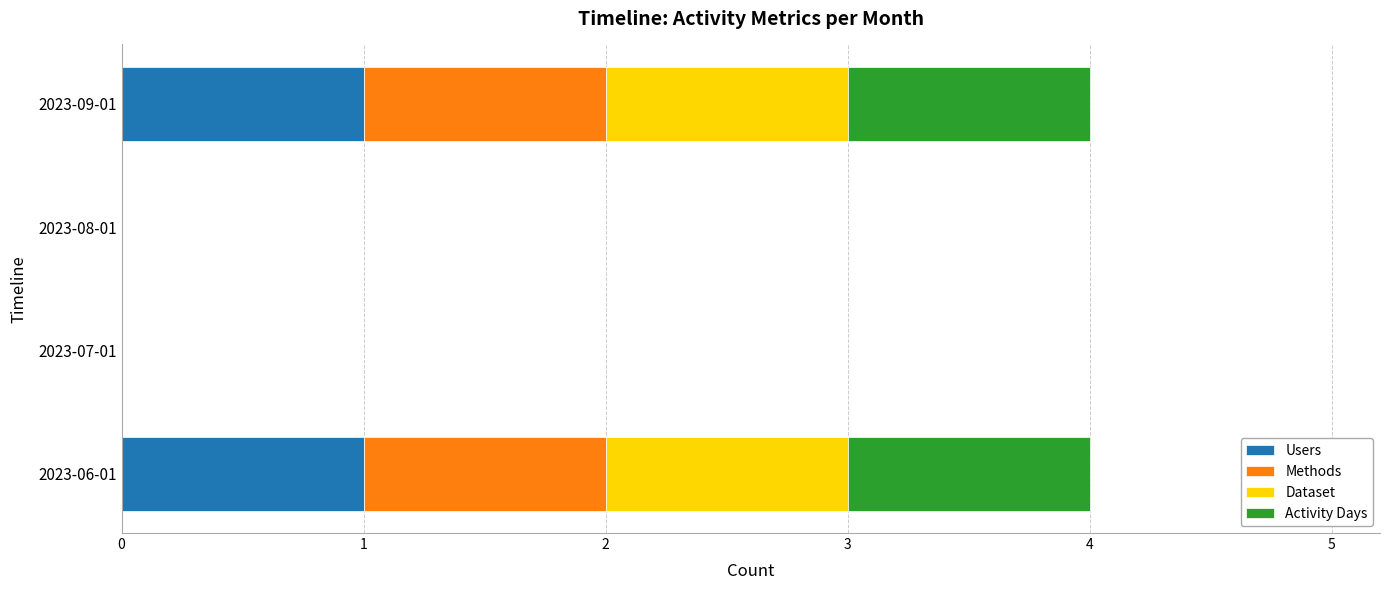

Is it true that Users equals 0 at 2023-08-01?

True